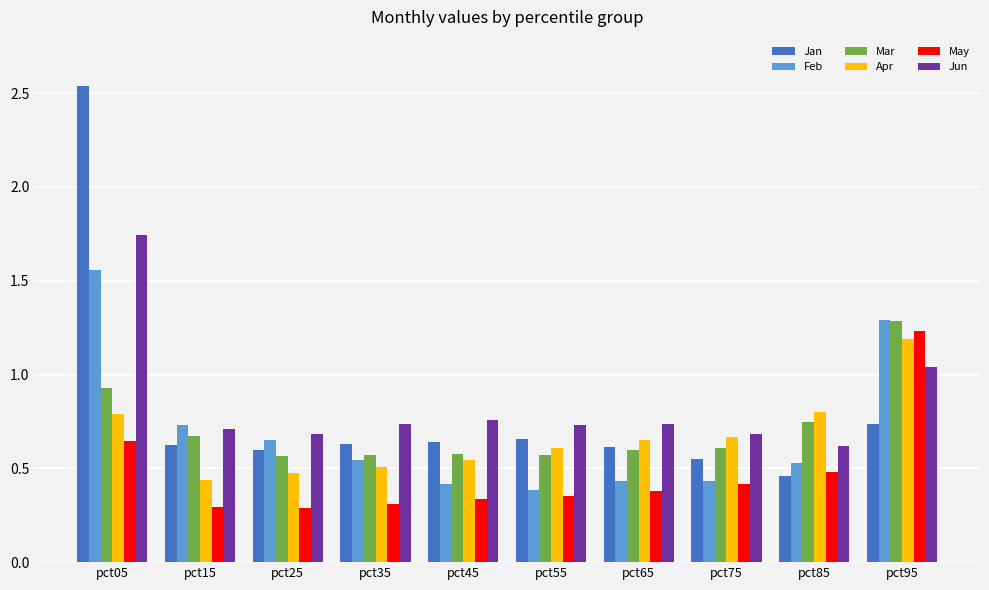

Count the May values in the range 0 to 1.

9